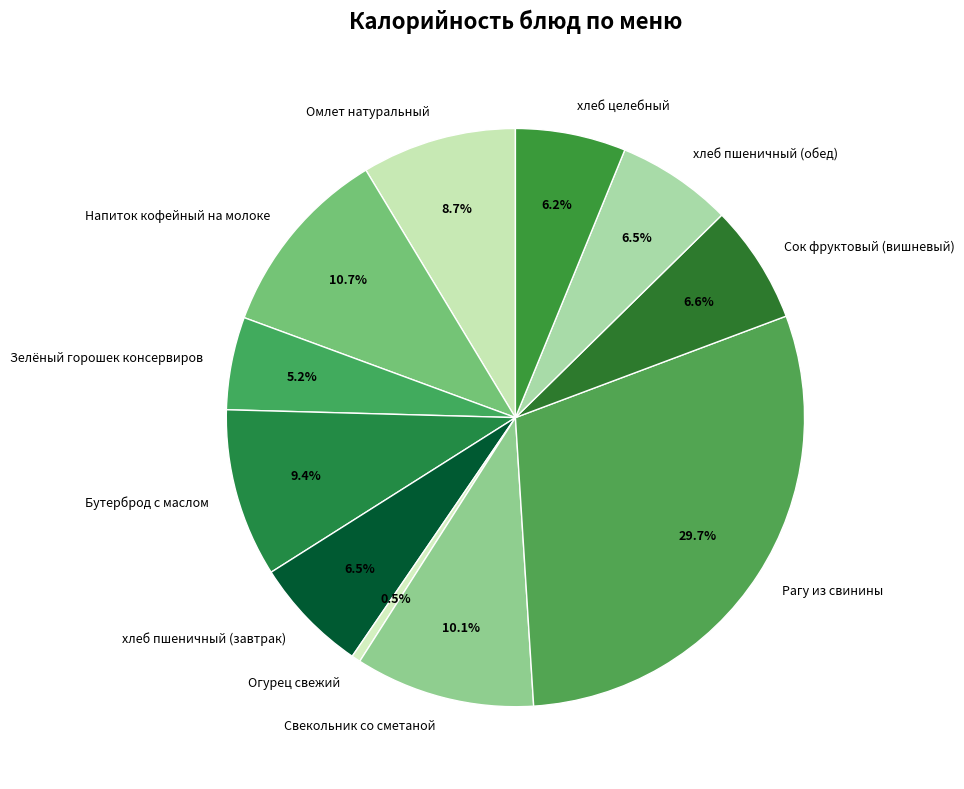

Between Напиток кофейный на молоке and хлеб пшеничный (обед), which is larger?

Напиток кофейный на молоке